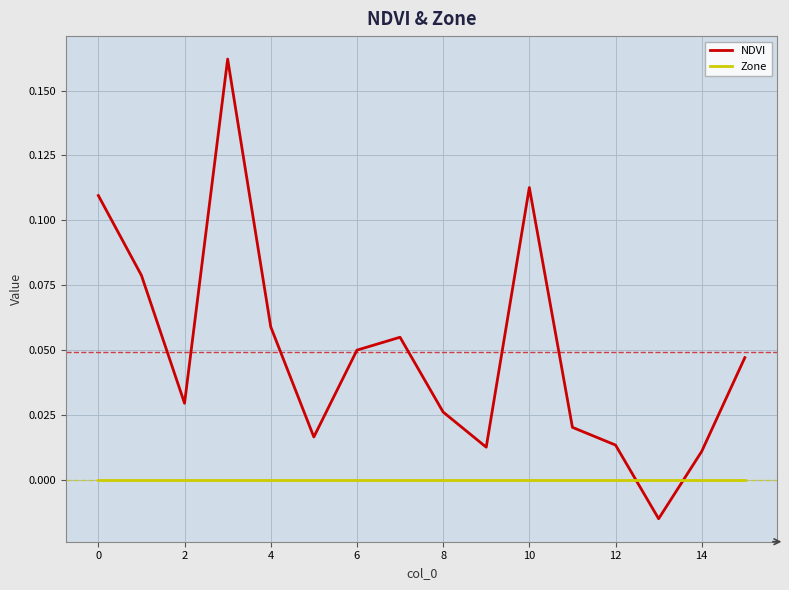

Which series has the largest total across all categories?

NDVI